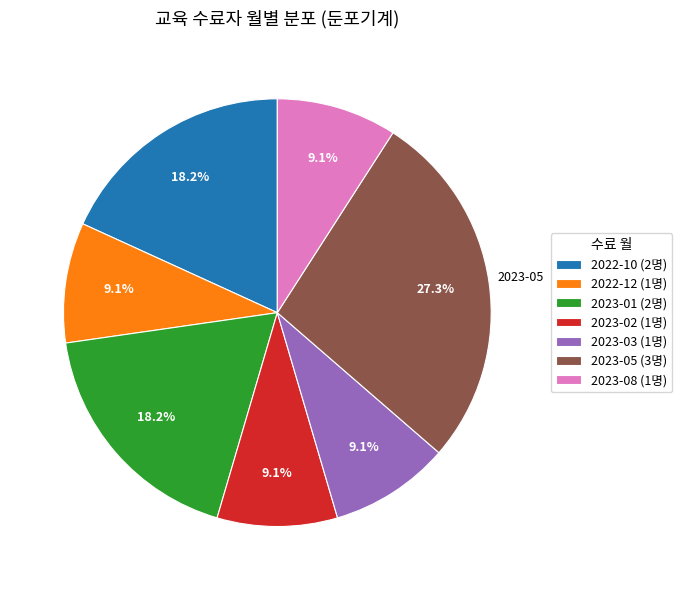

True or false: 2023-08 accounts for 16% of the total.

False